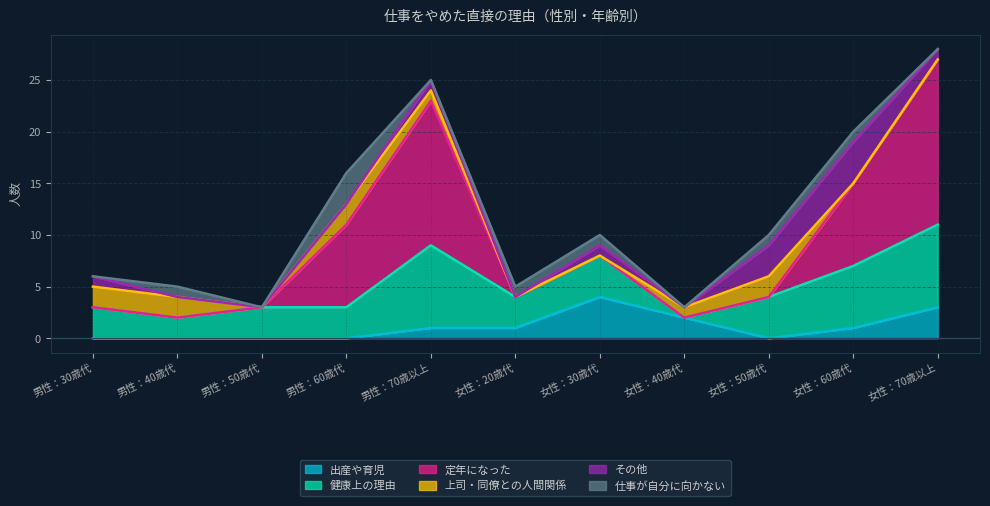

Which series changed the most between 男性：70歳以上 and 女性：40歳代?

定年になった